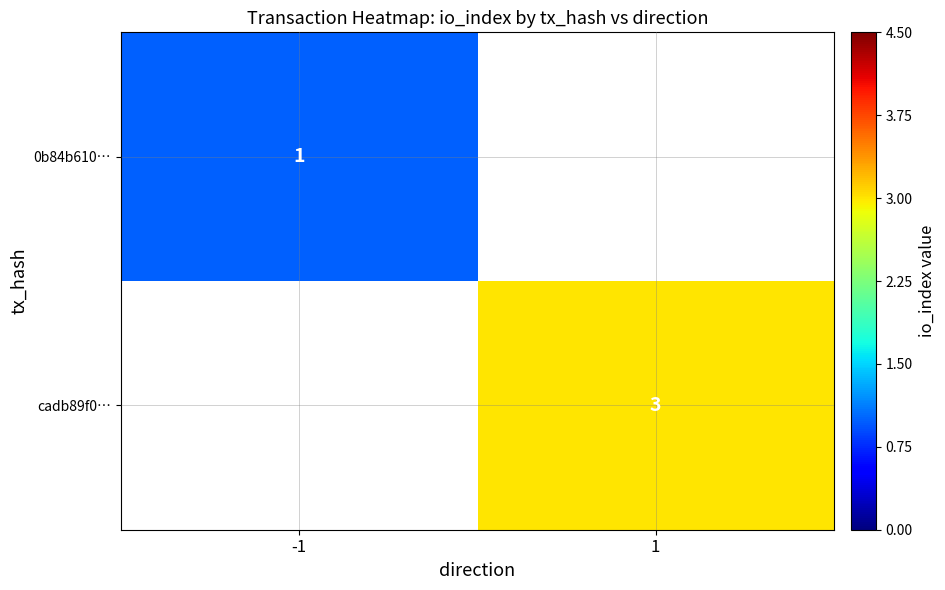

True or false: cadb89f0… has a value of 2 at 1.

False